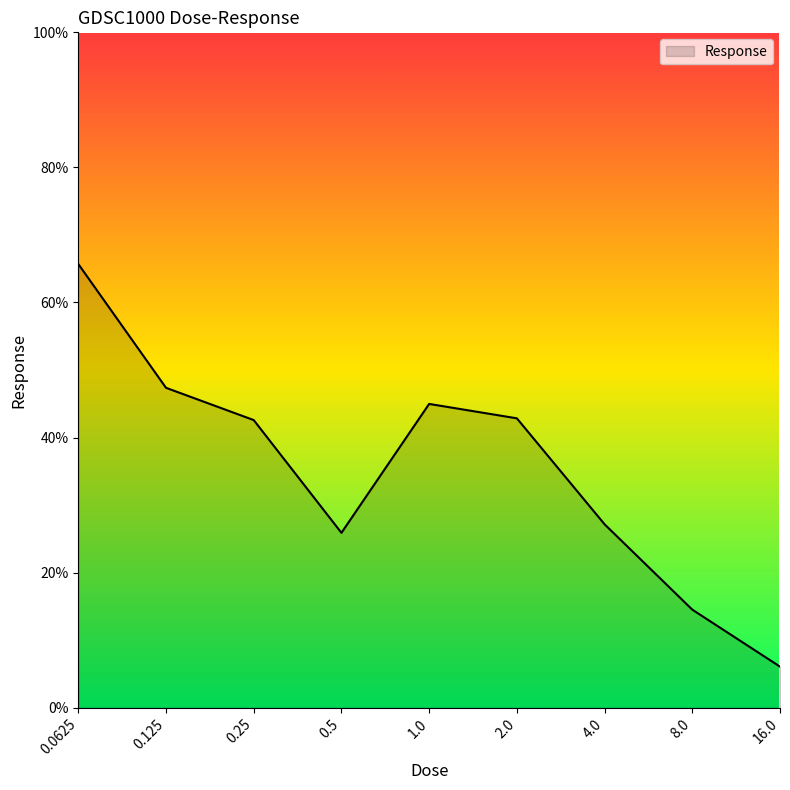

What is the difference between the maximum and minimum values?

59.6